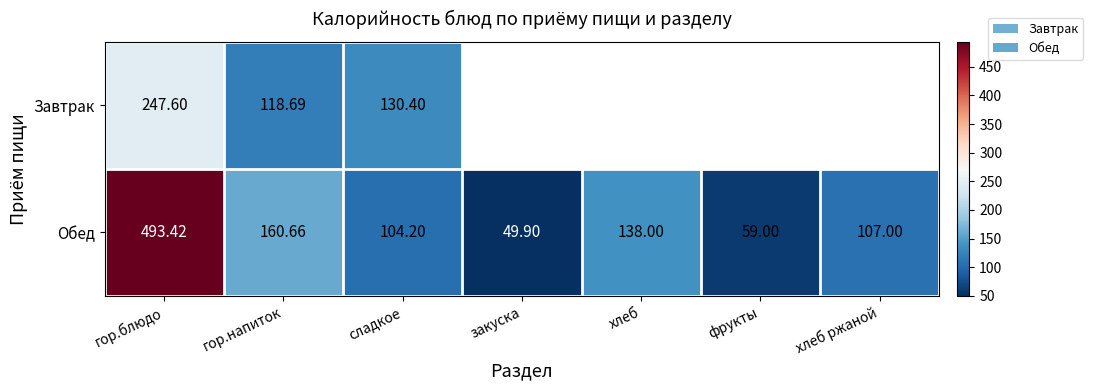

The Завтрак series shows 118.7 at гор.напиток. True or false?

True